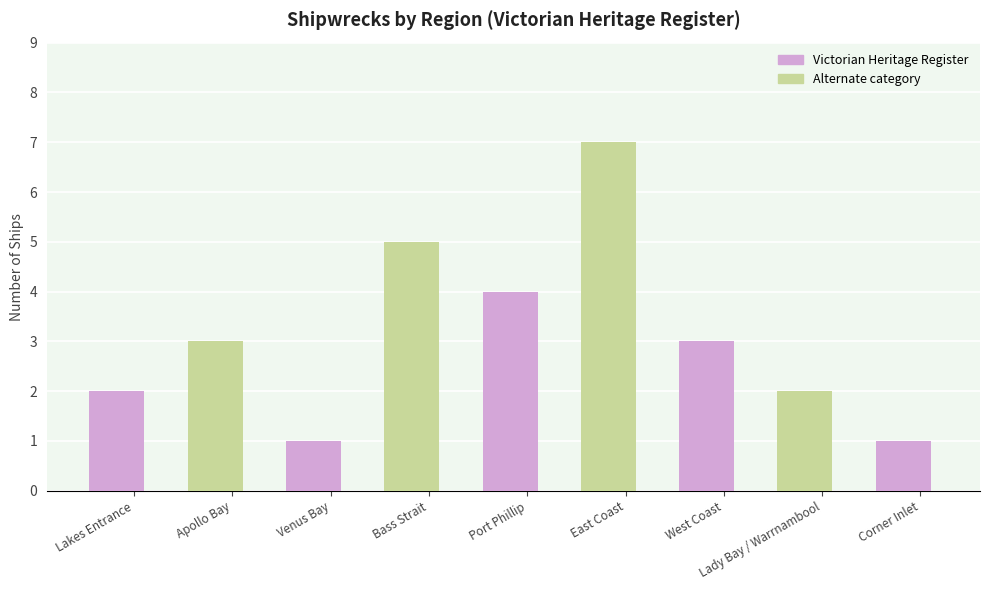

How many values are below 3?

4